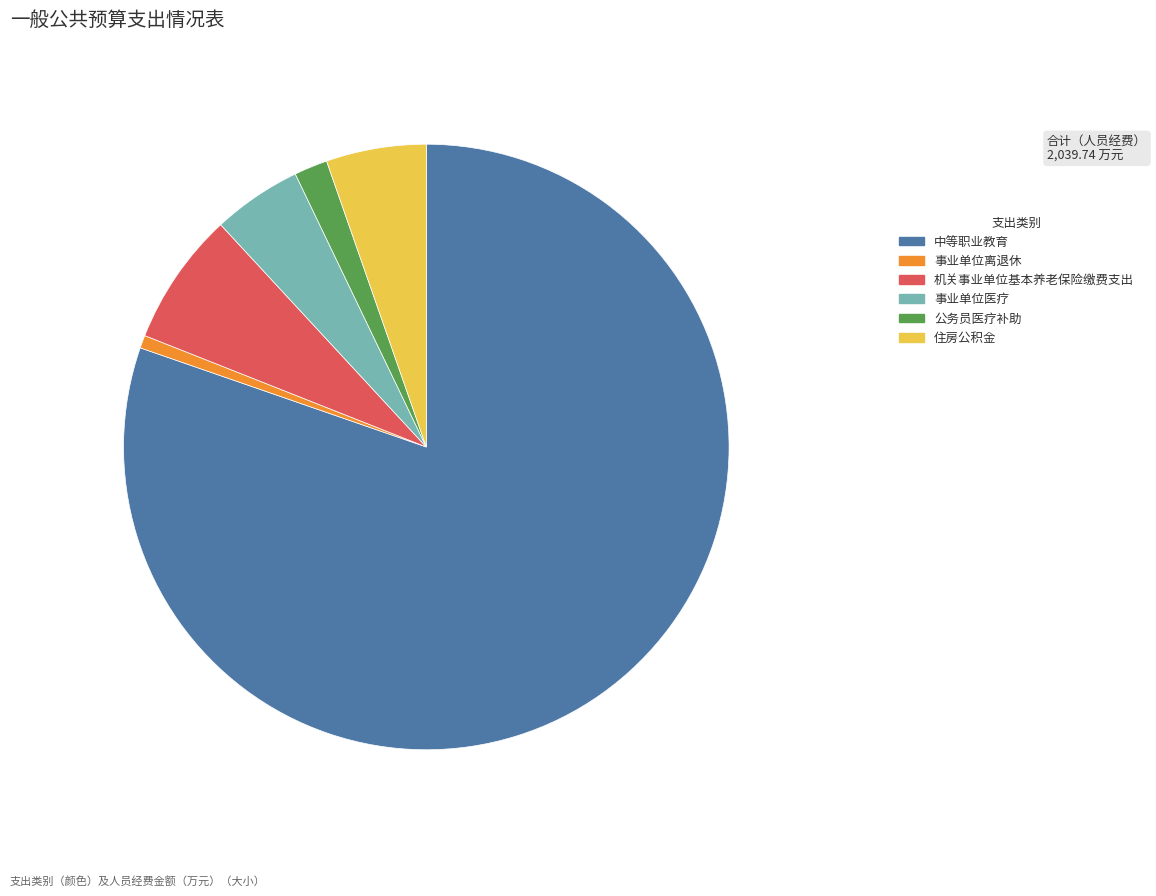

The 公务员医疗补助 slice represents 2% of the pie. True or false?

True